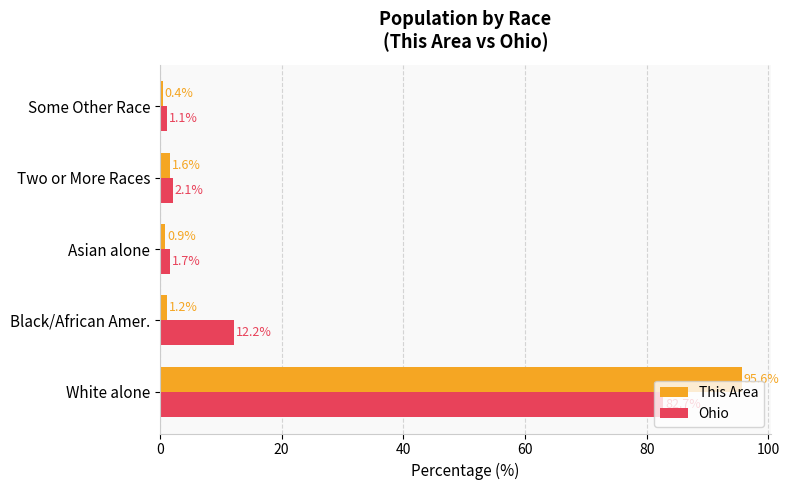

At how many categories does at least one series exceed 55?

1